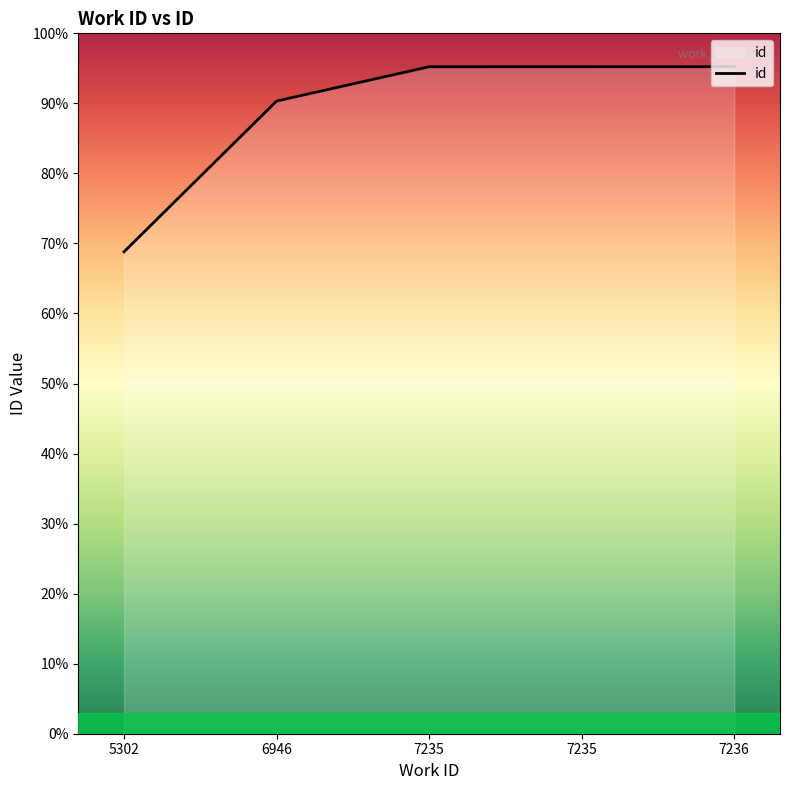

True or false: there are more than 1 points higher than both neighbors.

False